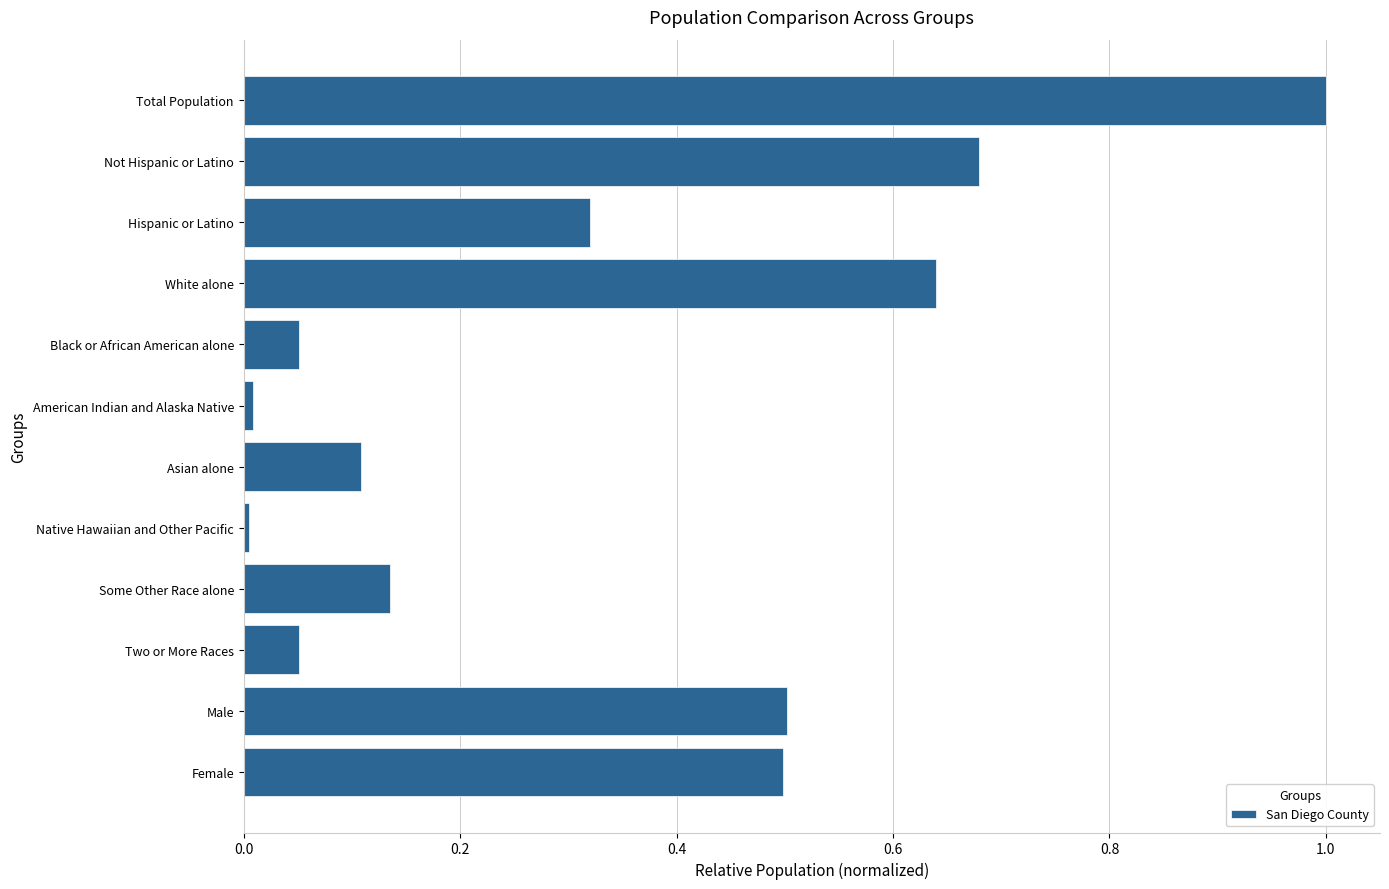

True or false: the data shows 0.0 at Two or More Races.

False